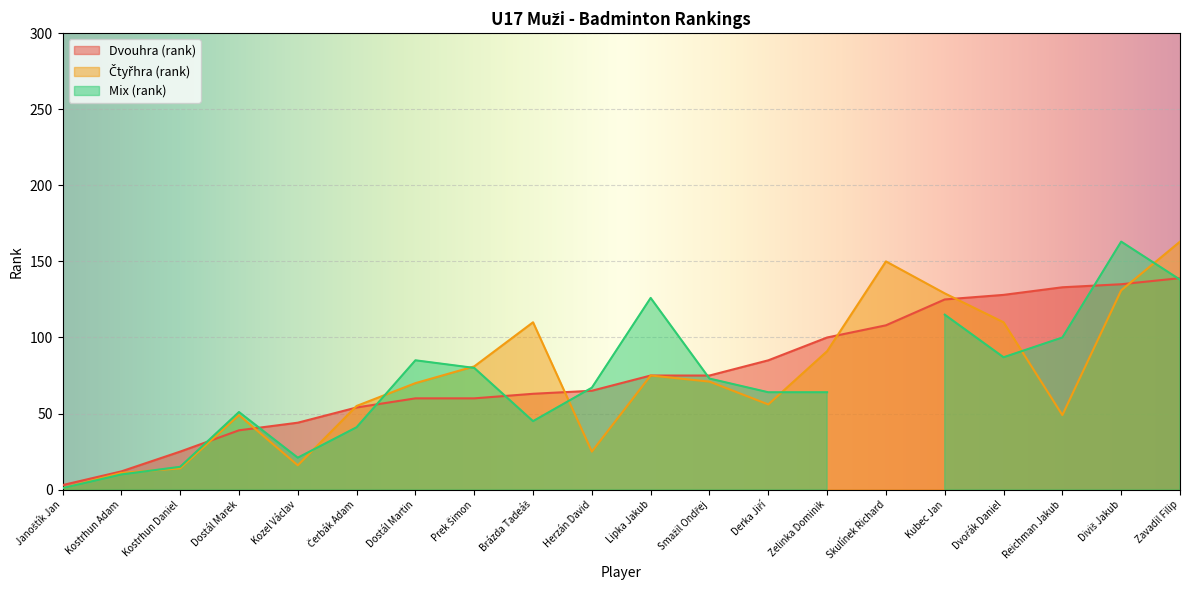

What is the difference between the second highest and second lowest values in the Dvouhra (rank) series?

123